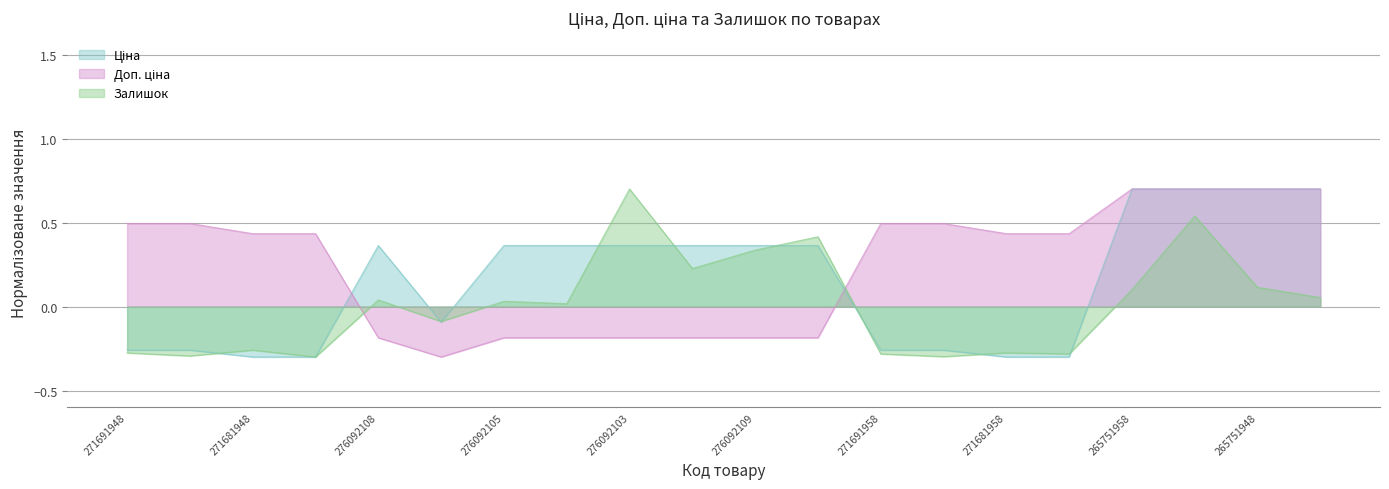

Rank the series by their maximum value, from lowest to highest.

Ціна, Доп. ціна, Залишок